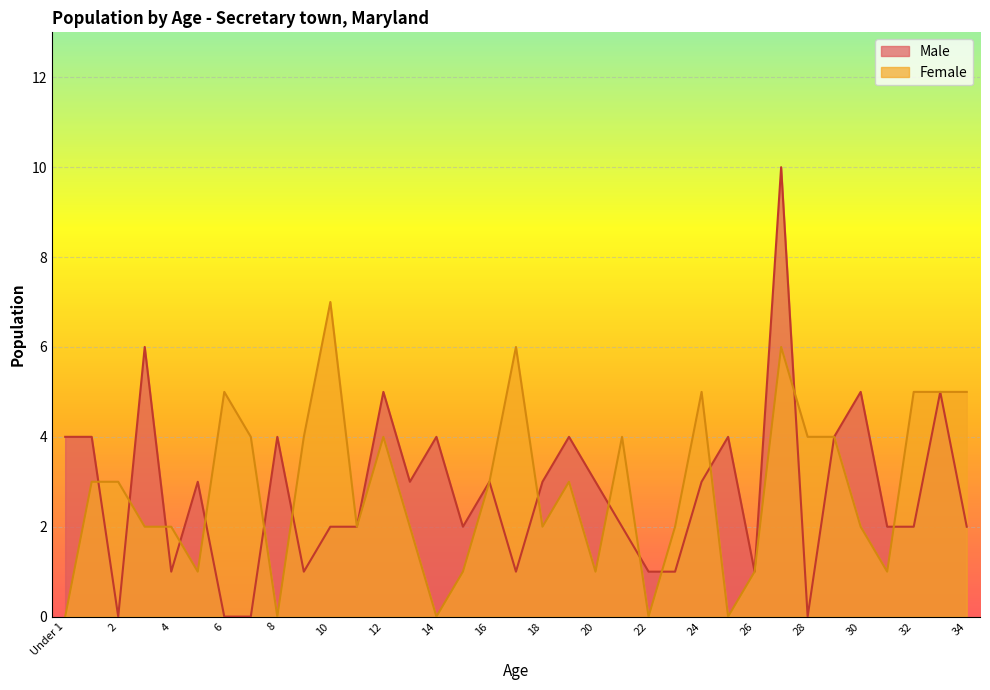

What are all the series names shown in the legend?

Male, Female